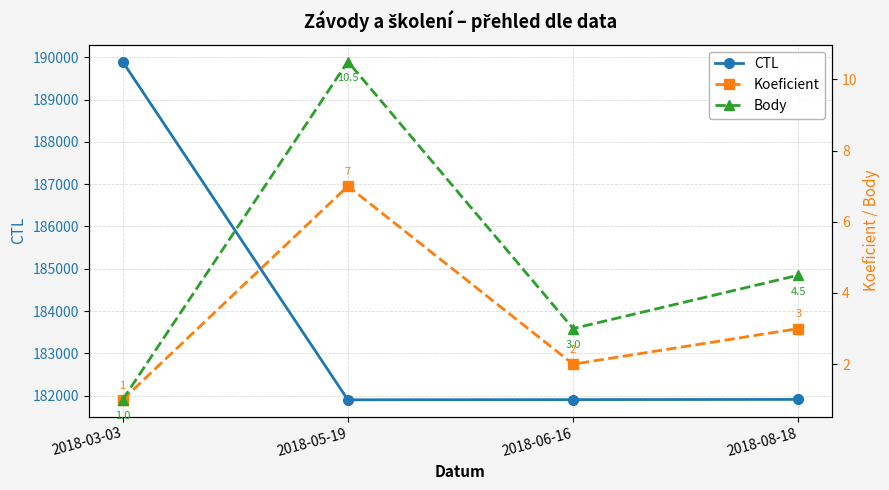

At which category does the chart reach its peak across all series?

2018-03-03